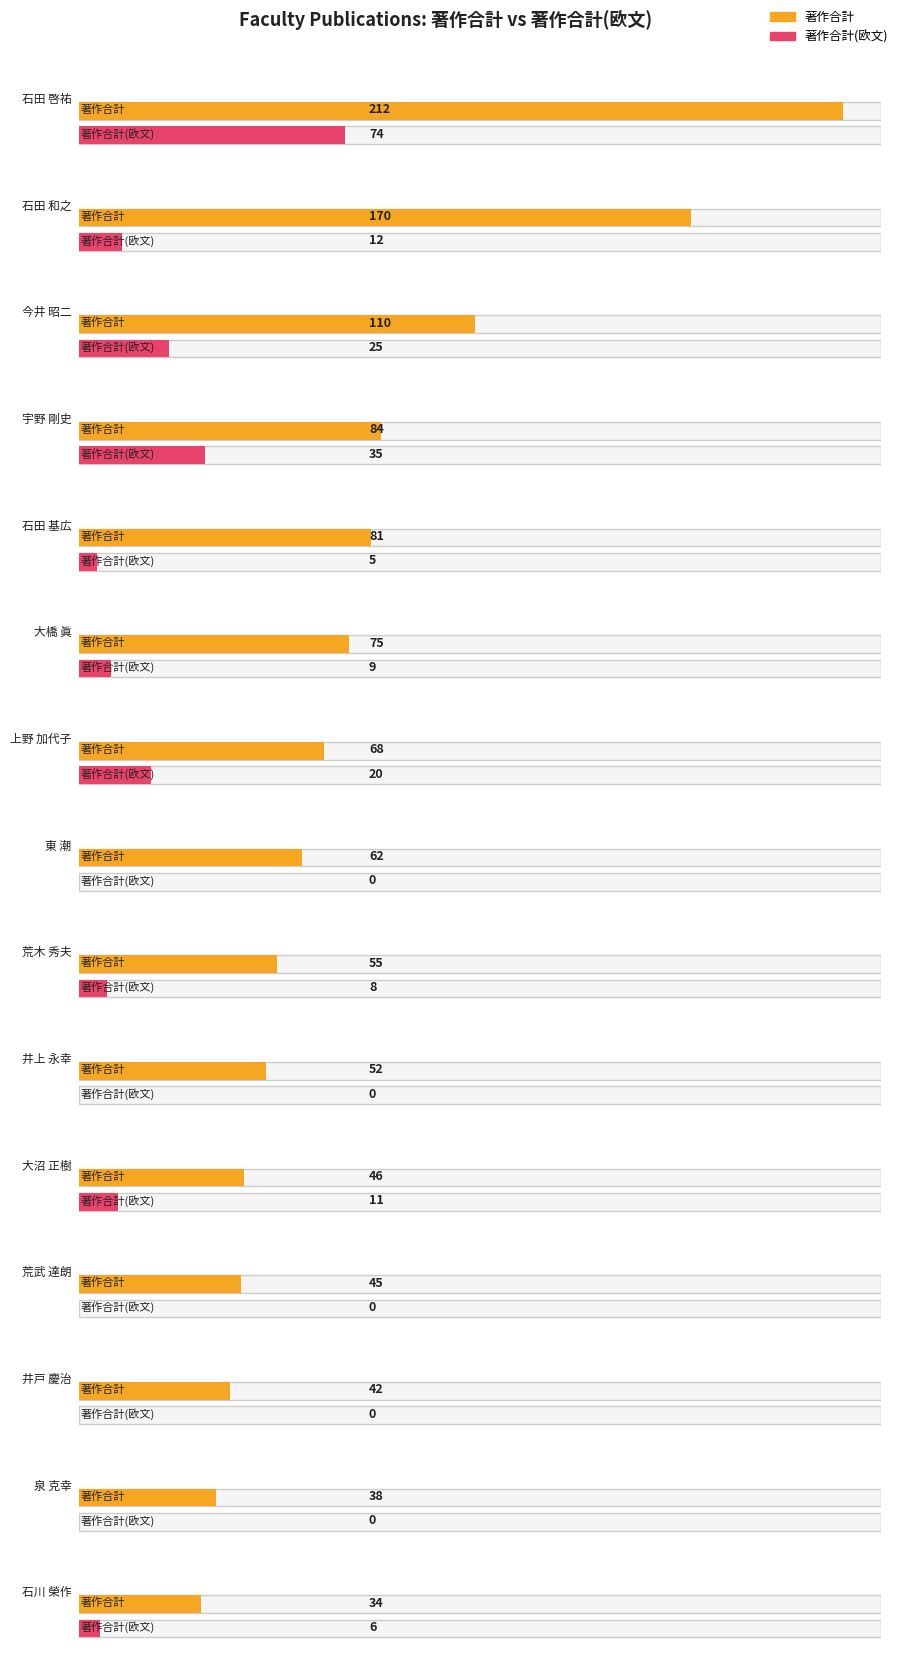

True or false: 著作合計 has a value of 11 at 井上 永幸.

False